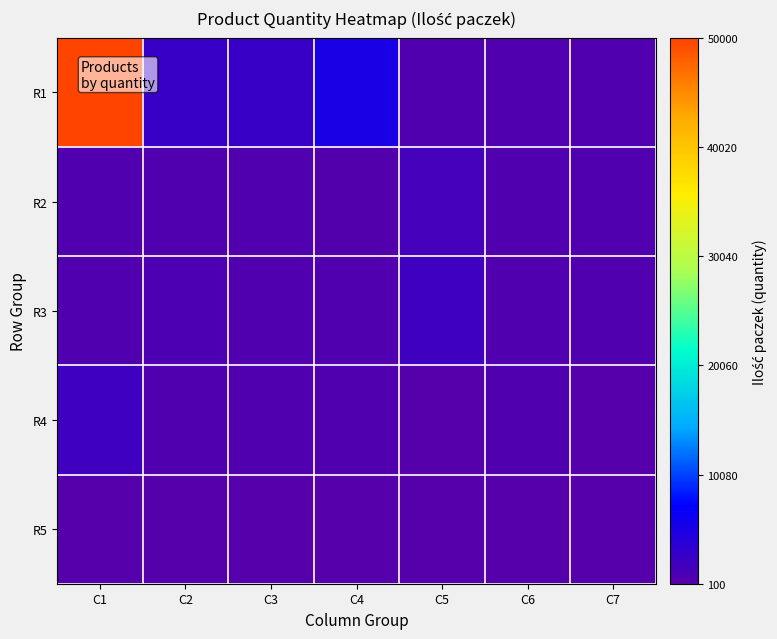

Reading left to right, transcribe all the data shown in this chart.

R1: C1=50000	C2=2500	C3=2500	C4=5000	C5=500	C6=500	C7=500
R2: C1=500	C2=500	C3=500	C4=300	C5=1500	C6=500	C7=500
R3: C1=500	C2=750	C3=500	C4=500	C5=2000	C6=500	C7=500
R4: C1=2000	C2=500	C3=500	C4=500	C5=100	C6=500	C7=100
R5: C1=100	C2=150	C3=150	C4=150	C5=150	C6=250	C7=100